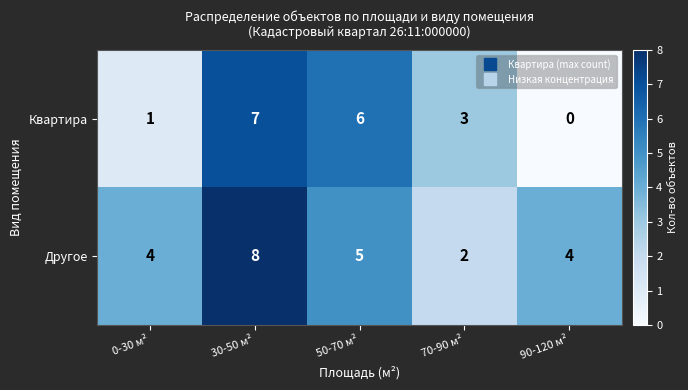

What is the difference between the Квартира values at 70-90 м² and 30-50 м²?

4